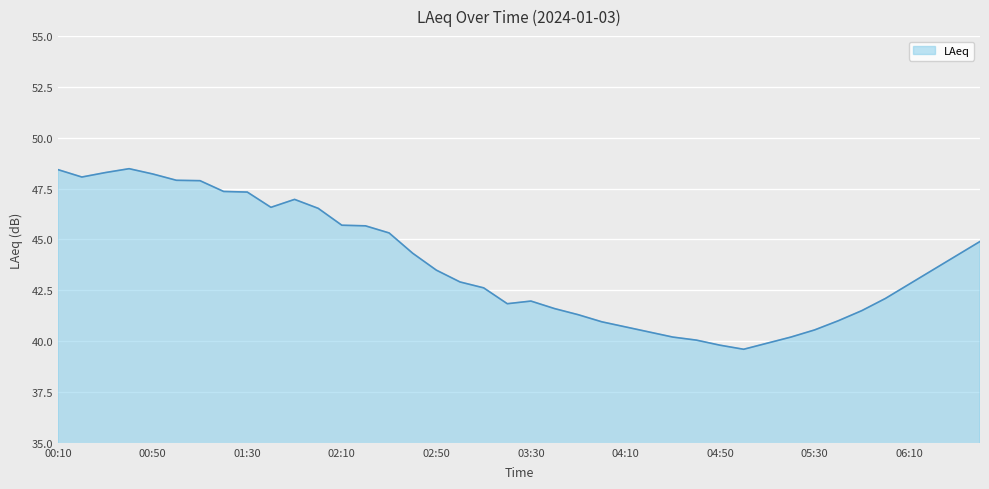

How many series are shown in this chart?

1